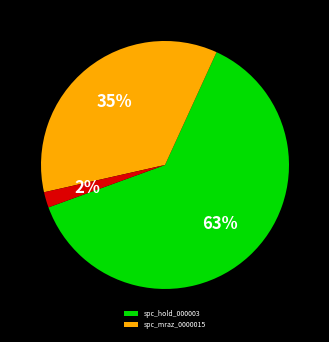

To the nearest percent, what is the average slice percentage?

33%